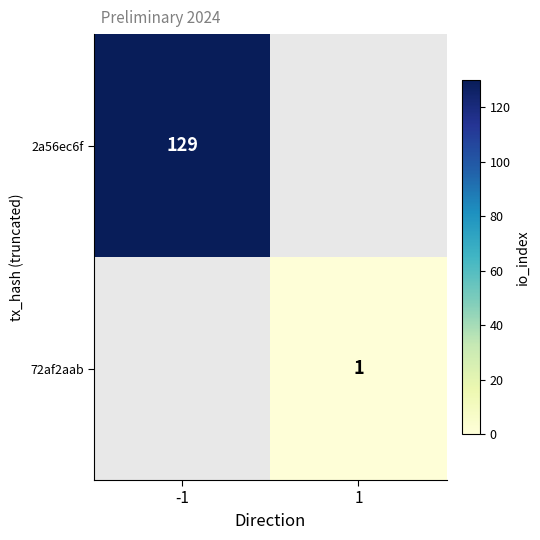

Is it true that 2a56ec6f equals 87 at -1?

False